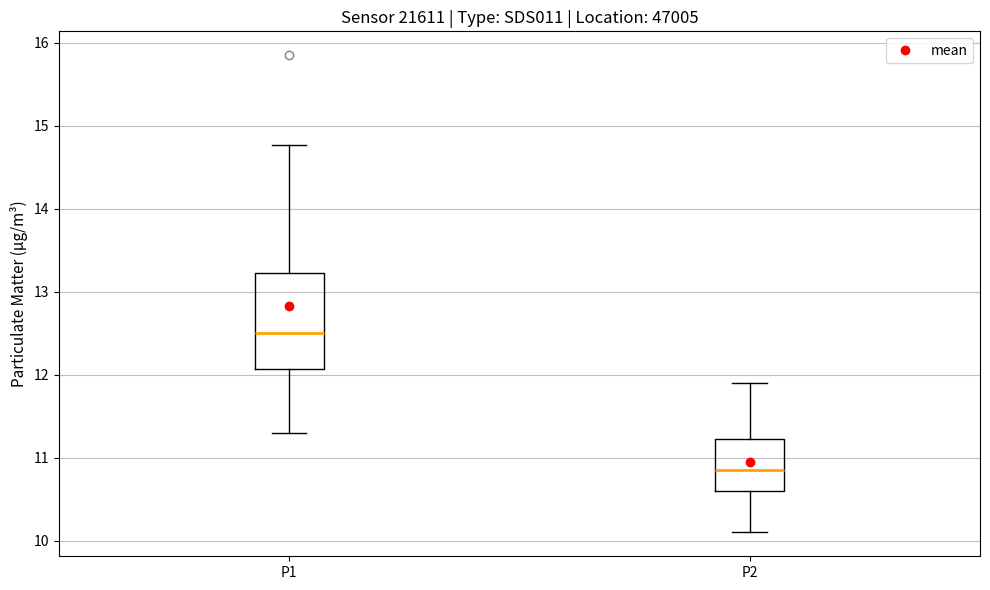

Where is the lower edge of the box for P1 on the y-axis? The values are not printed on the chart, so give them approximately, as read against the axis.

12.1